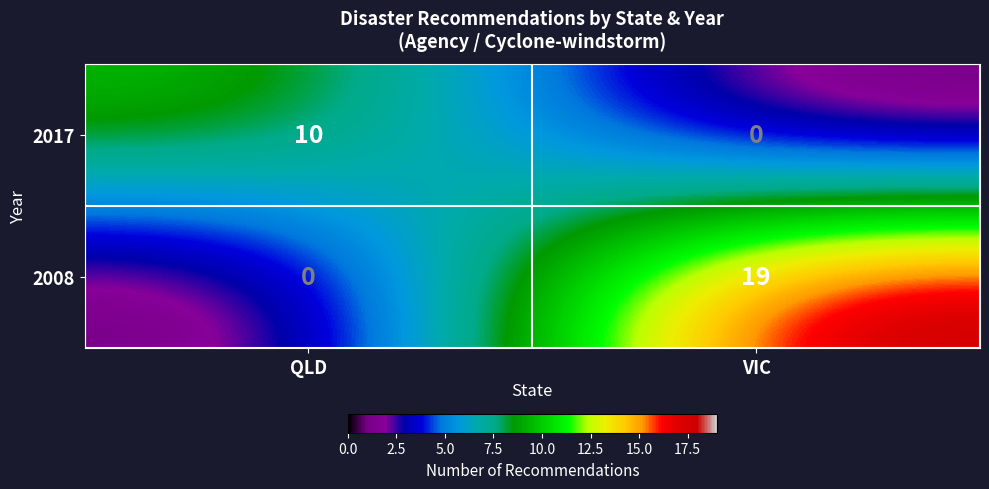

Which category has the lowest value in the 2017 series?

VIC